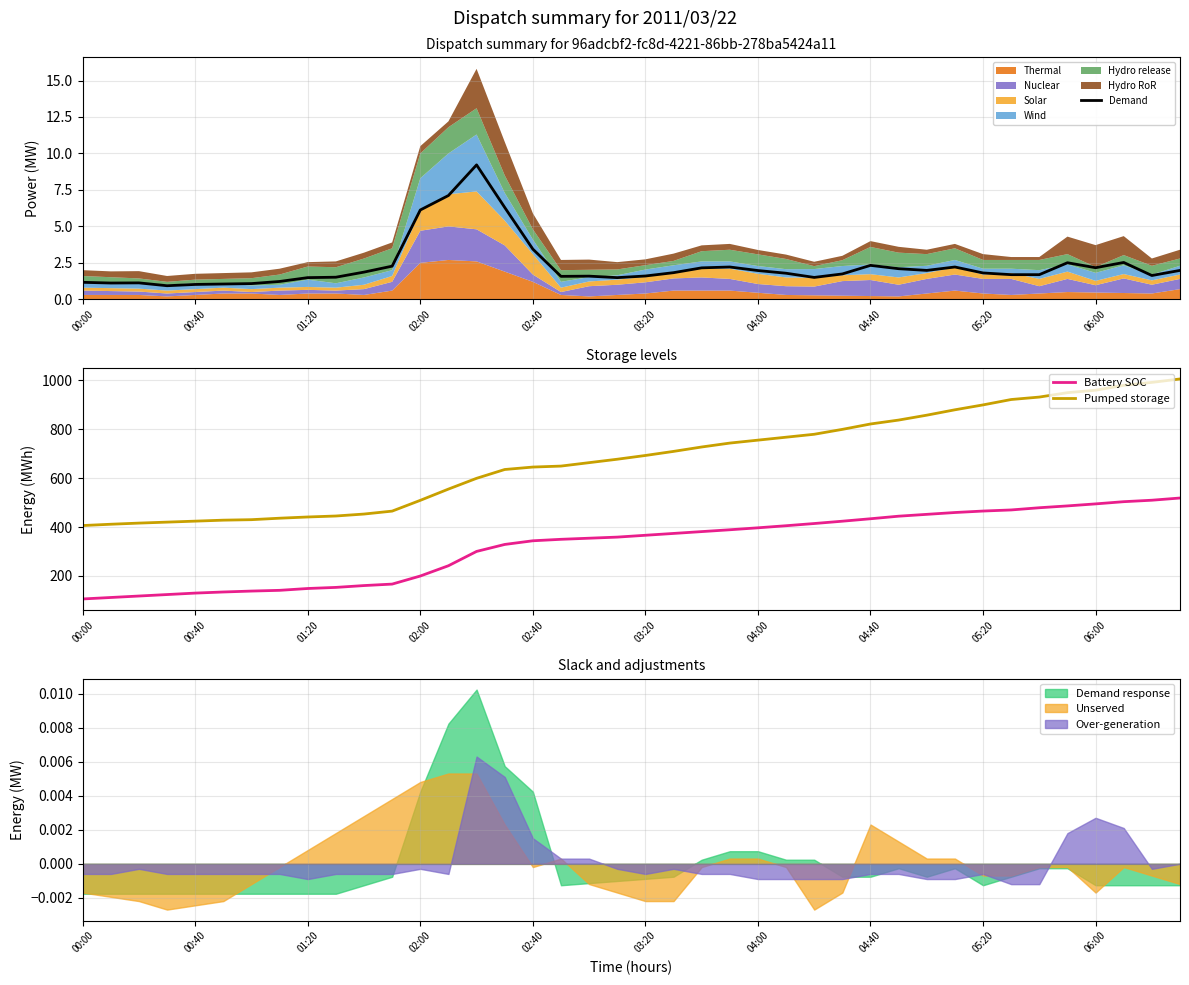

What is the maximum value for Pumped storage?

1005.0